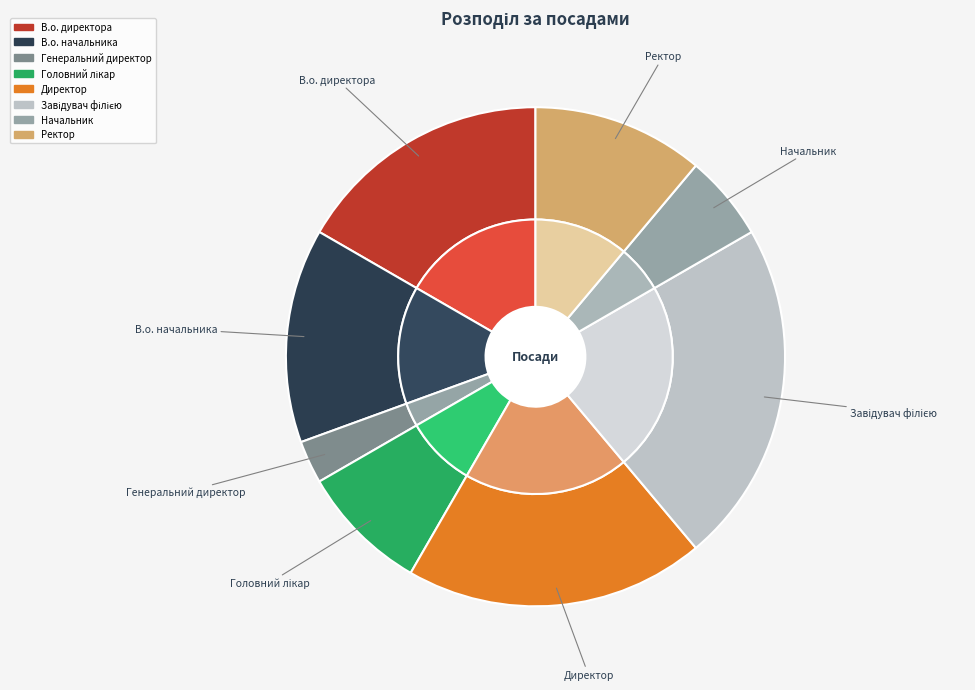

What is the change in value from Головний лікар to Ректор?

+1